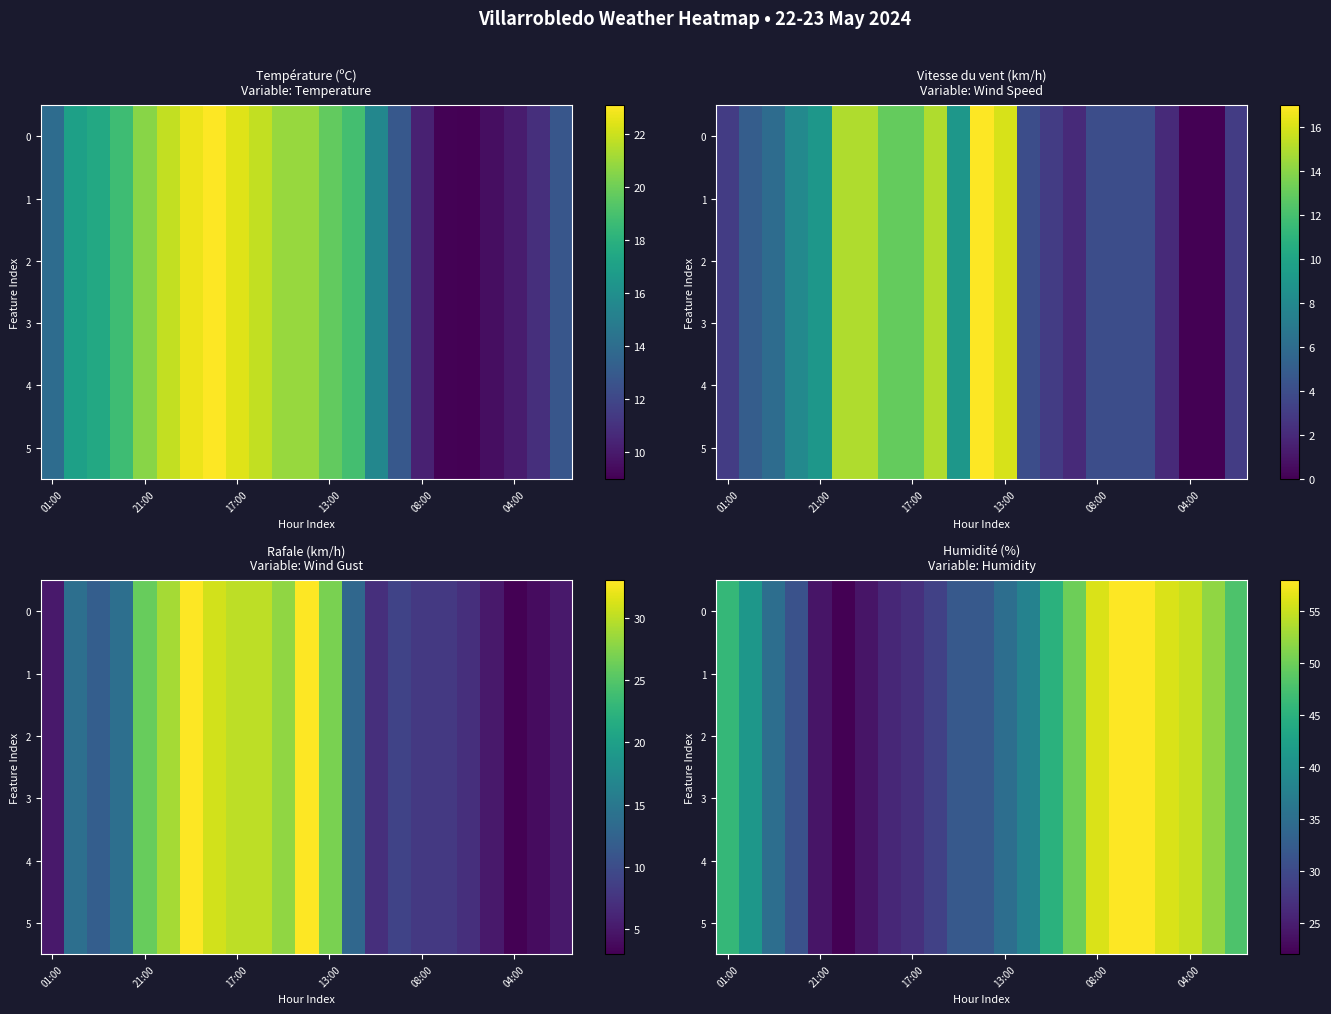

What is the total value across all series at 17:00?

162